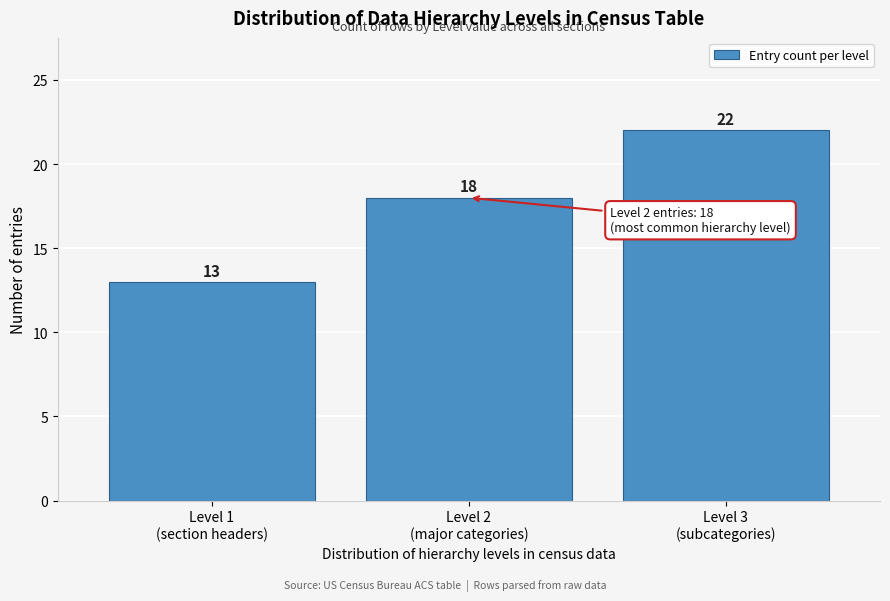

Reading left to right, transcribe all the data shown in this chart.

13	18	22